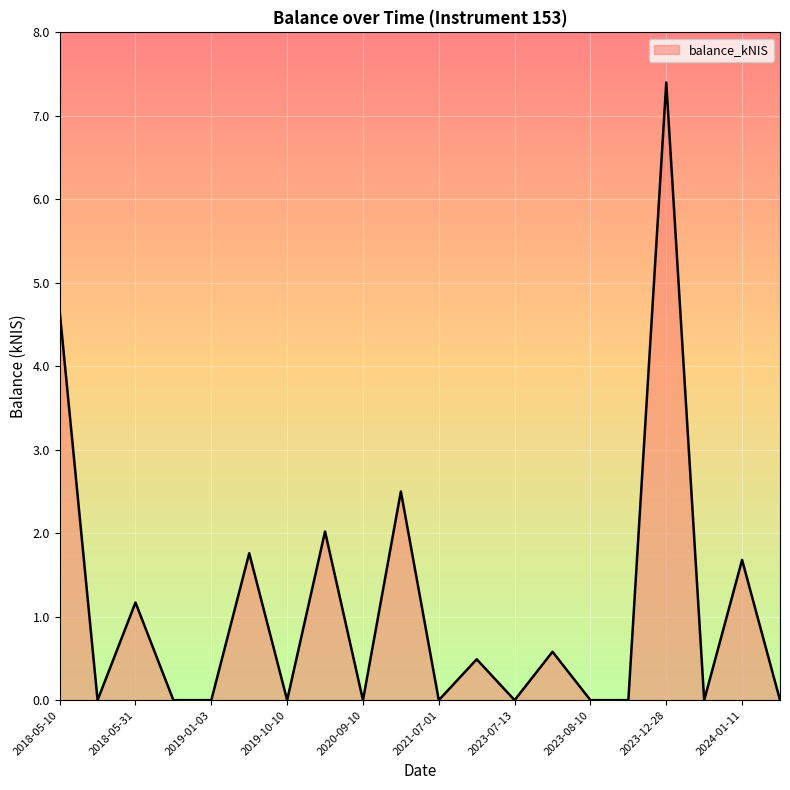

What is the greatest value displayed?

7.4